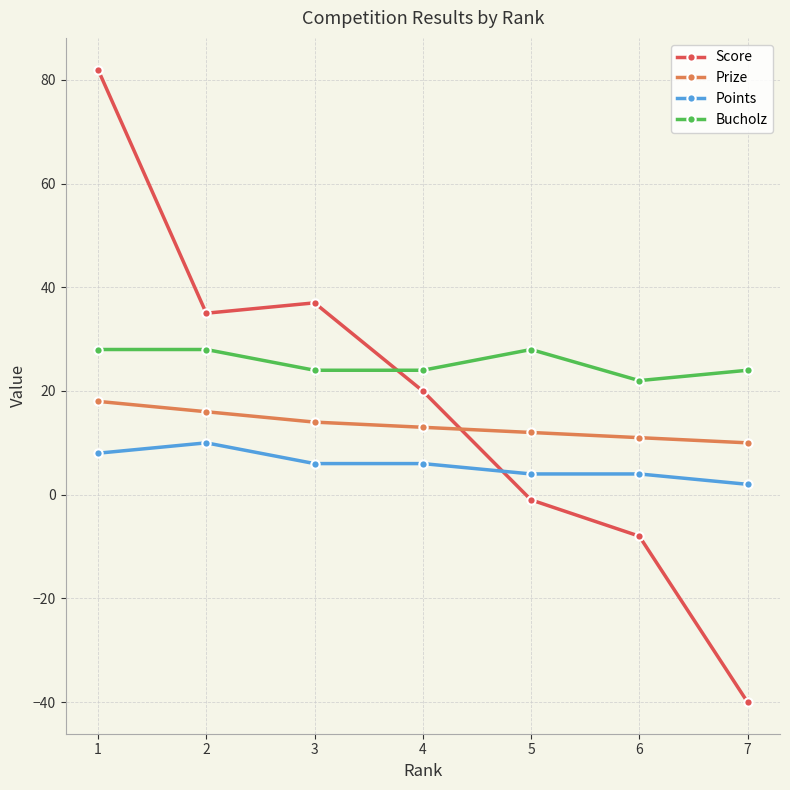

What is the sum of the Prize values at 7 and 2?

26